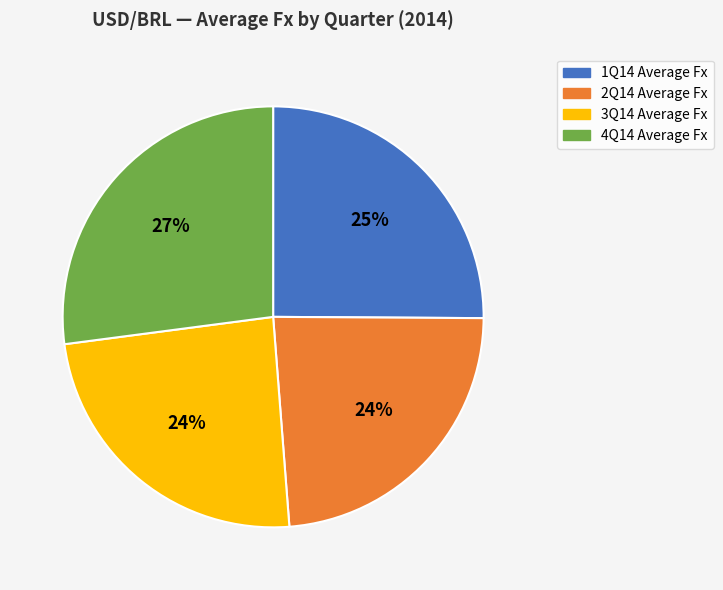

To the nearest percent, what percentage of the pie is 1Q14?

25%